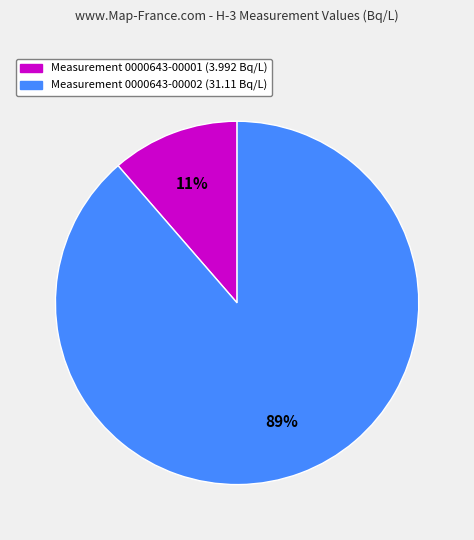

How many segments does this pie chart have?

2